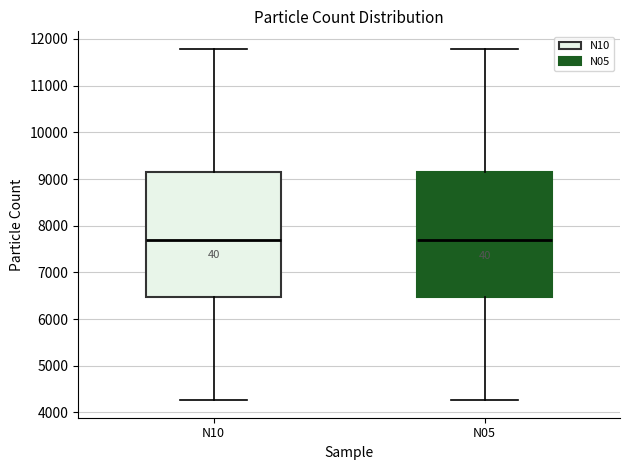

Reading left to right, transcribe this box plot: for each box, give where its median line is, the range the box spans, and where its two whiskers end, as read against the y-axis. The values are not printed on the chart, so give them approximately, as read against the axis.

N10: median 7700, box 6500 to 9100, whiskers 4300 to 11800
N05: median 7700, box 6500 to 9100, whiskers 4300 to 11800